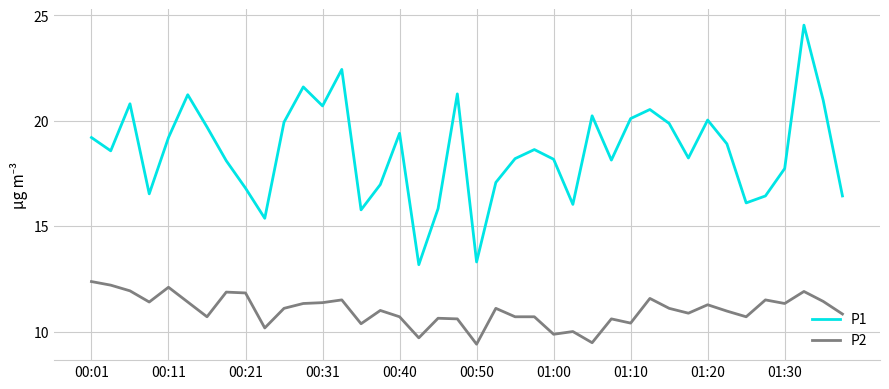

List the series in order of their overall mean, highest first.

P1, P2